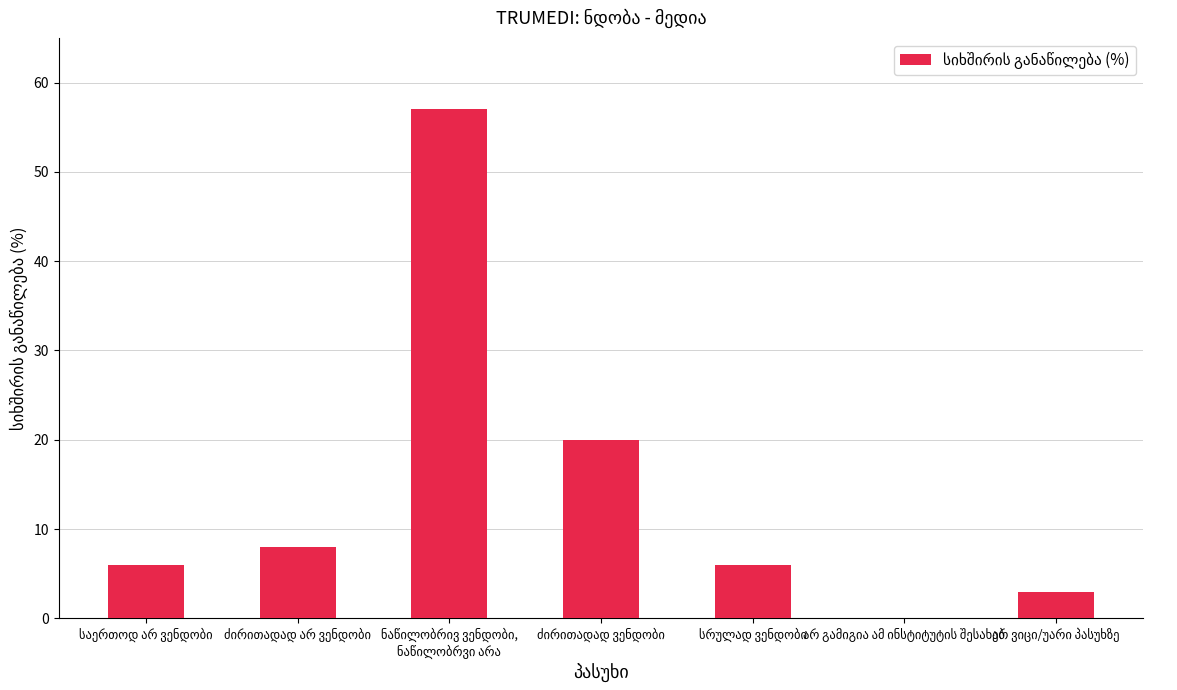

What is the greatest value displayed?

57